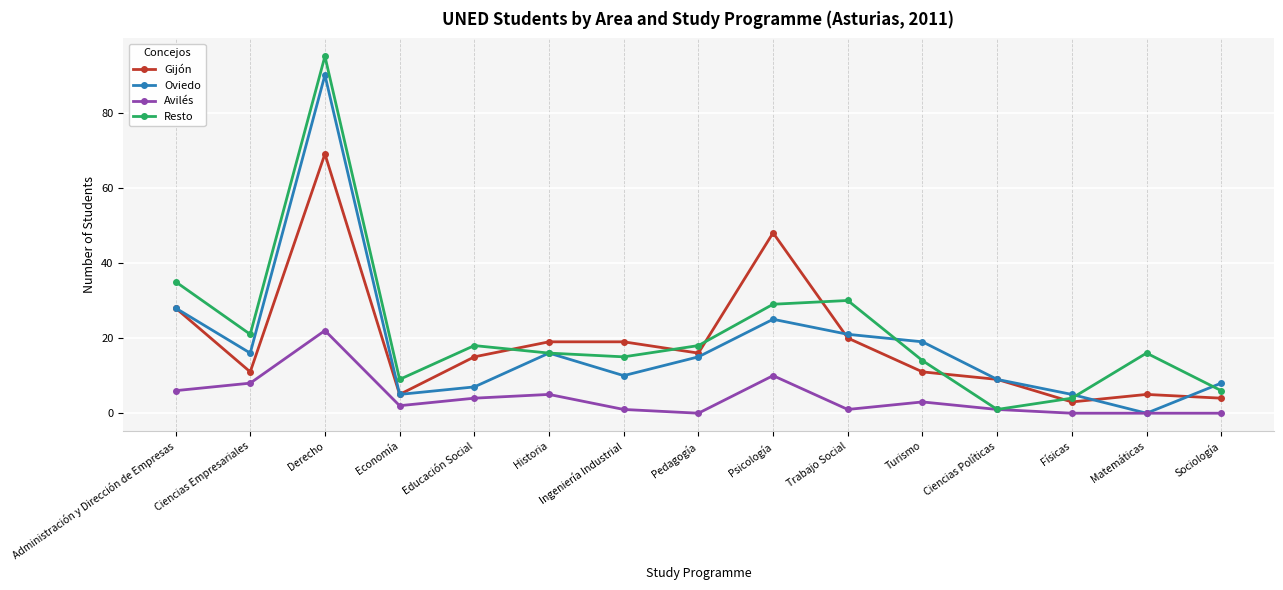

What is the total value across all series at Historia?

56